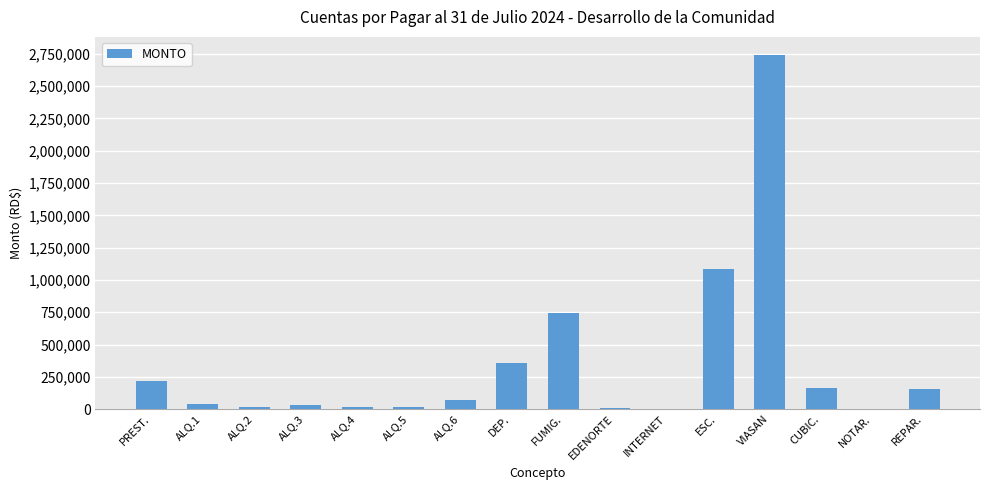

At which label is the value closest to 1373332?

ESC.